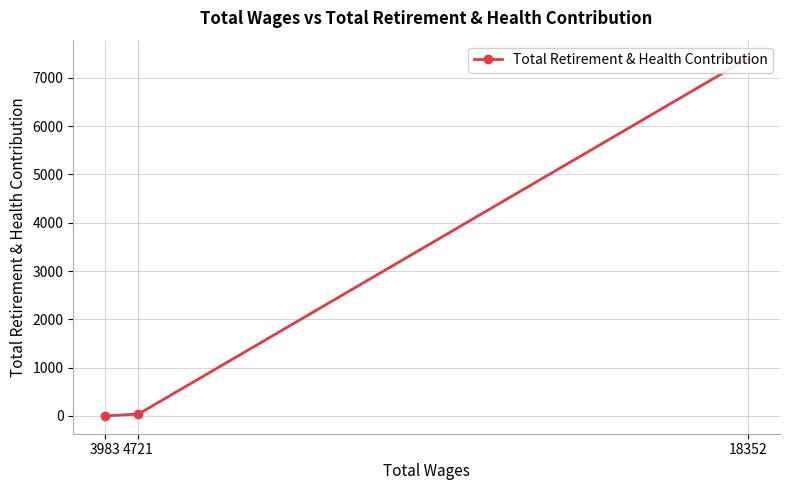

At which label is the value closest to 3701?

4721